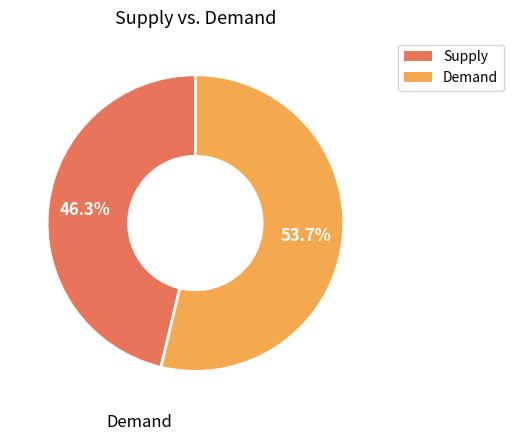

Is there a majority slice in this chart?

Yes